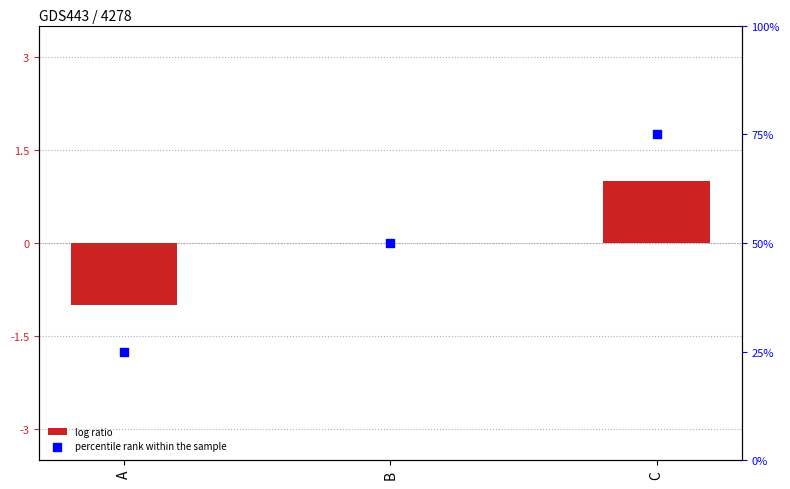

What is the total value across all series at C?

76